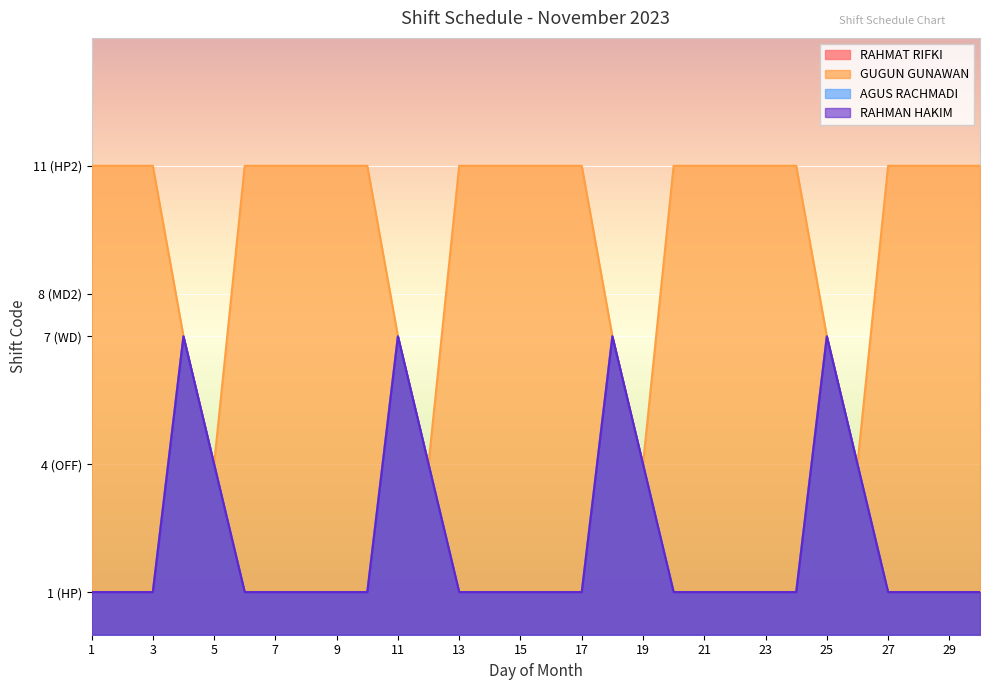

Rank the series by their maximum value, from highest to lowest.

GUGUN GUNAWAN, RAHMAT RIFKI, AGUS RACHMADI, RAHMAN HAKIM